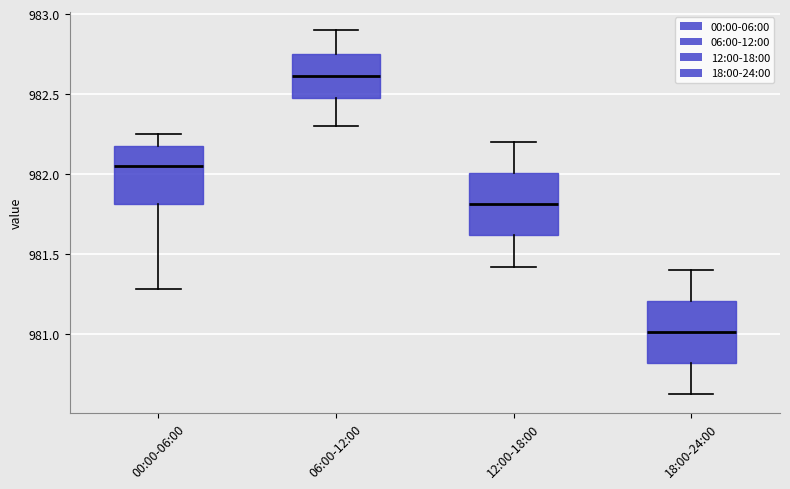

Reading left to right, read every box against the y-axis: the position of its median line, the range the box covers, and the ends of its whiskers. The values are not printed on the chart, so give them approximately, as read against the axis.

00:00-06:00: median 982.05, box 981.80 to 982.15, whiskers 981.30 to 982.25
06:00-12:00: median 982.60, box 982.50 to 982.75, whiskers 982.30 to 982.90
12:00-18:00: median 981.80, box 981.60 to 982.00, whiskers 981.40 to 982.20
18:00-24:00: median 981.00, box 980.80 to 981.20, whiskers 980.60 to 981.40